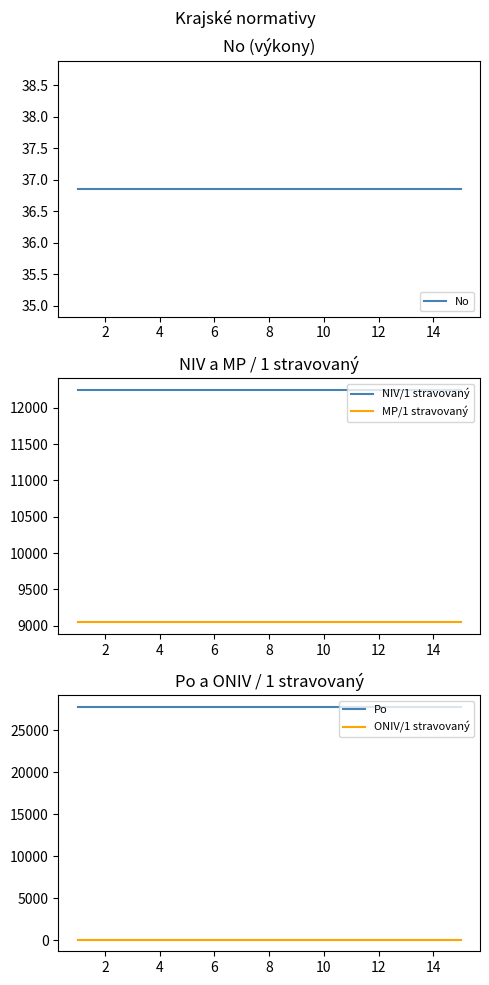

What is the average value of the NIV/1 stravovaný series?

12248.5